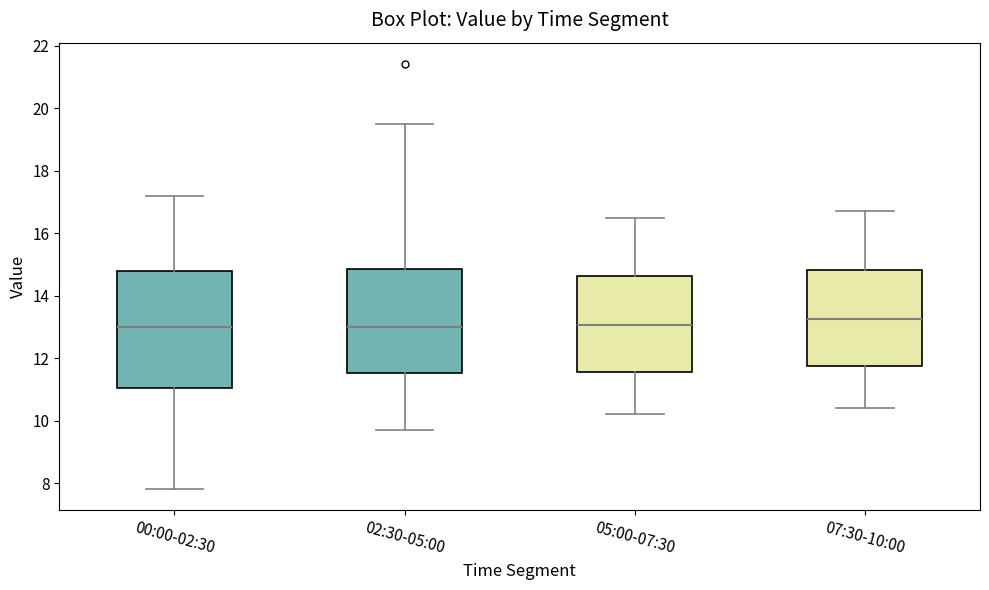

Reading left to right, transcribe this box plot: for each box, give where its median line is, the range the box spans, and where its two whiskers end, as read against the y-axis. The values are not printed on the chart, so give them approximately, as read against the axis.

00:00-02:30: median 13.0, box 11.0 to 14.8, whiskers 7.8 to 17.2
02:30-05:00: median 13.0, box 11.6 to 14.8, whiskers 9.8 to 19.6
05:00-07:30: median 13.0, box 11.6 to 14.6, whiskers 10.2 to 16.6
07:30-10:00: median 13.2, box 11.8 to 14.8, whiskers 10.4 to 16.8